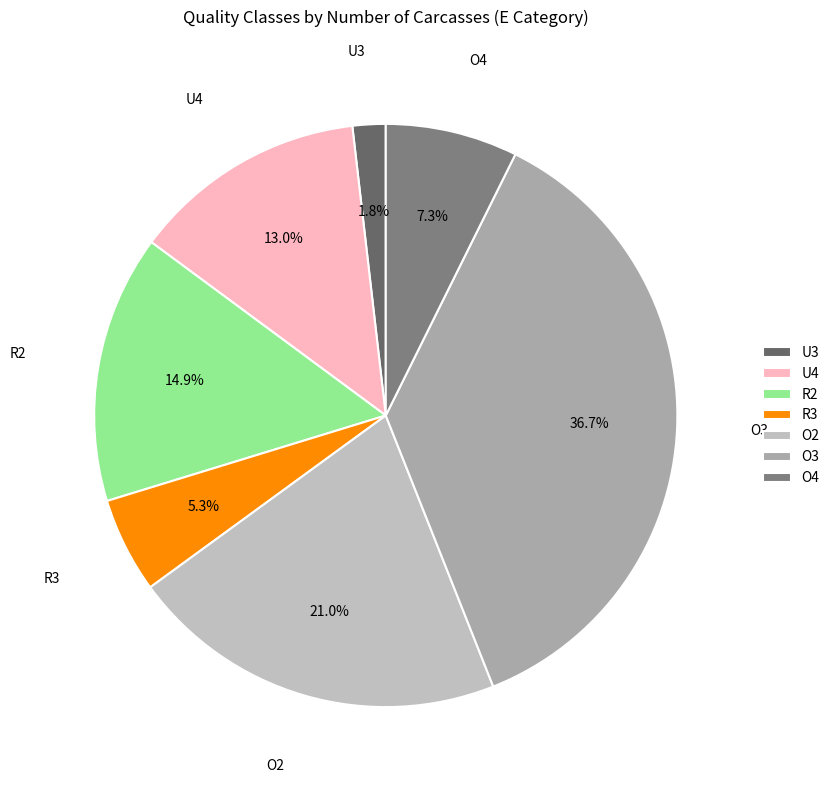

The O4 slice represents 7% of the pie. True or false?

True